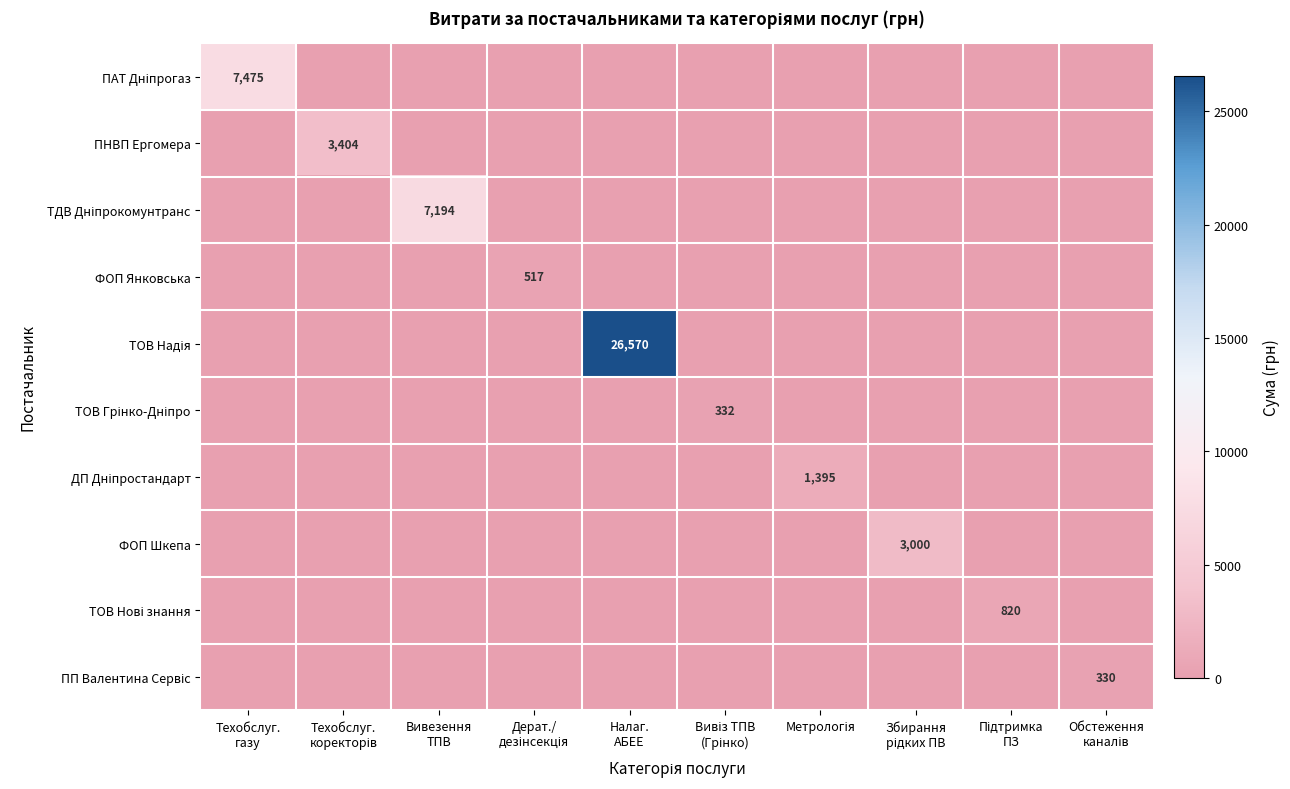

The value of ТДВ Дніпрокомунтранс at Вивезення ТПВ is 7193.9. True or false?

True